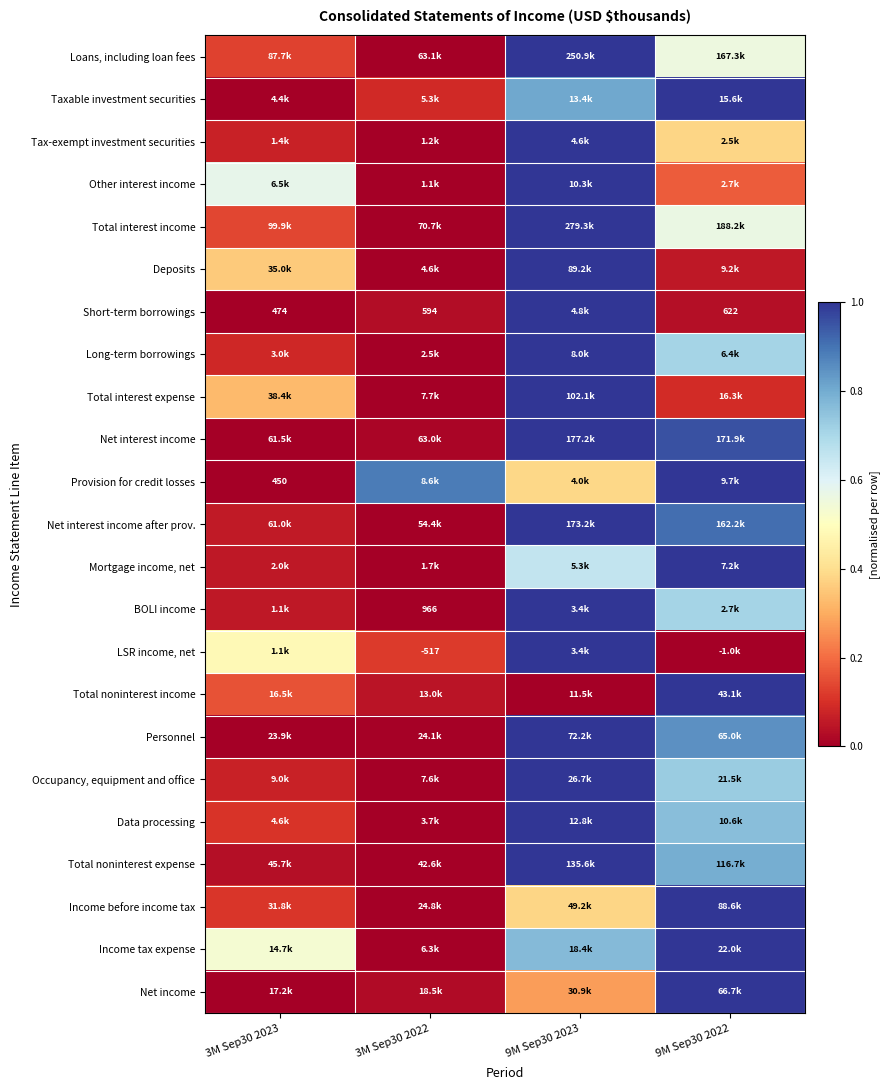

Is the value of LSR income, net at 3M Sep30 2022 greater than the value of Other interest income at 9M Sep30 2022?

No